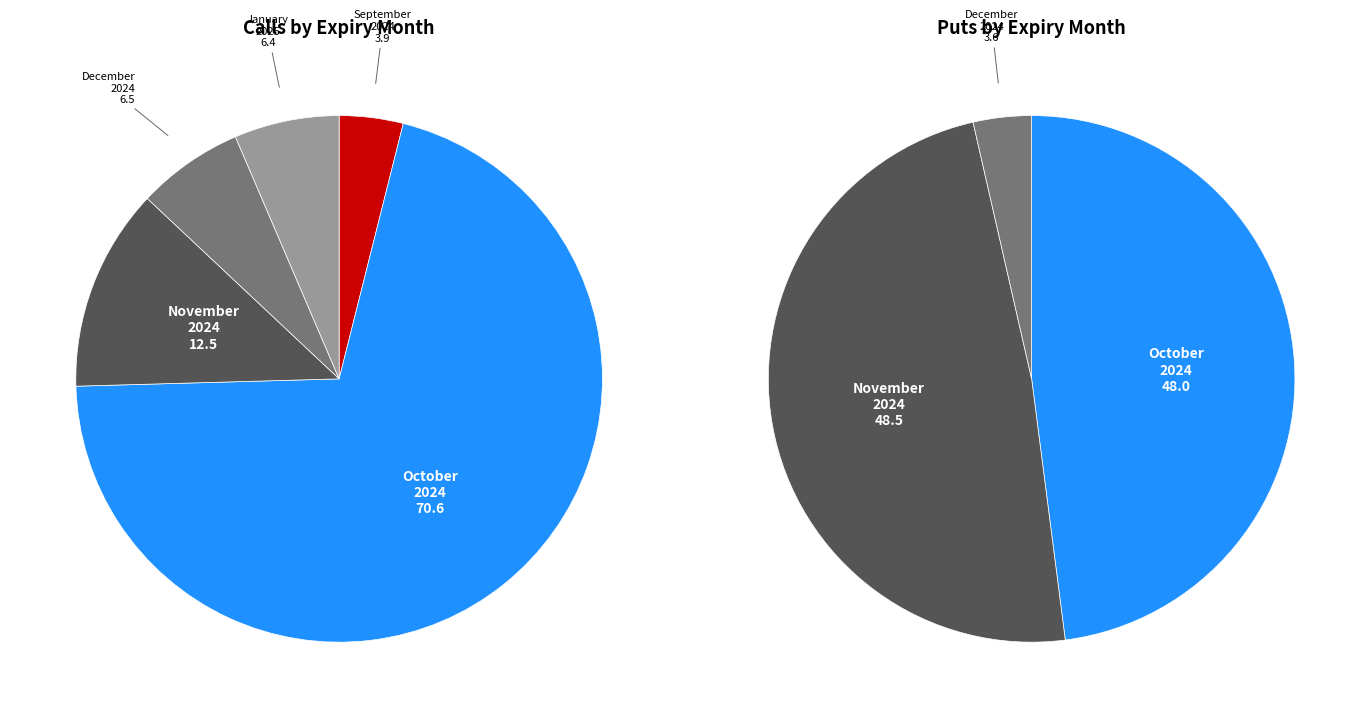

Do October 2024 and September 2024 together represent more than half of the pie?

Yes